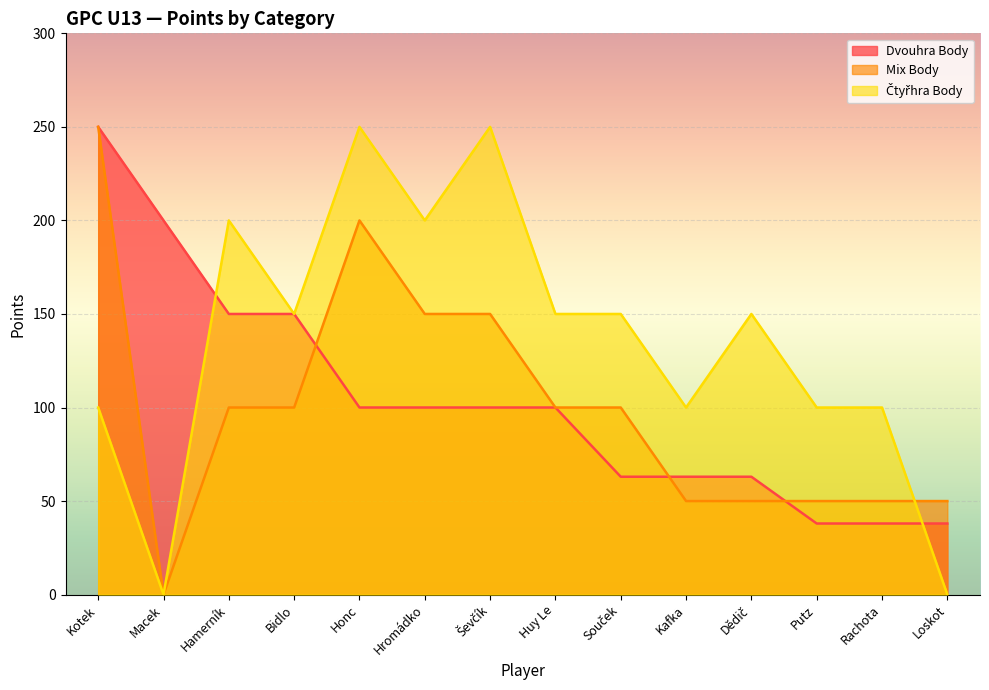

The Dvouhra Body series shows 25 at Honc. True or false?

False